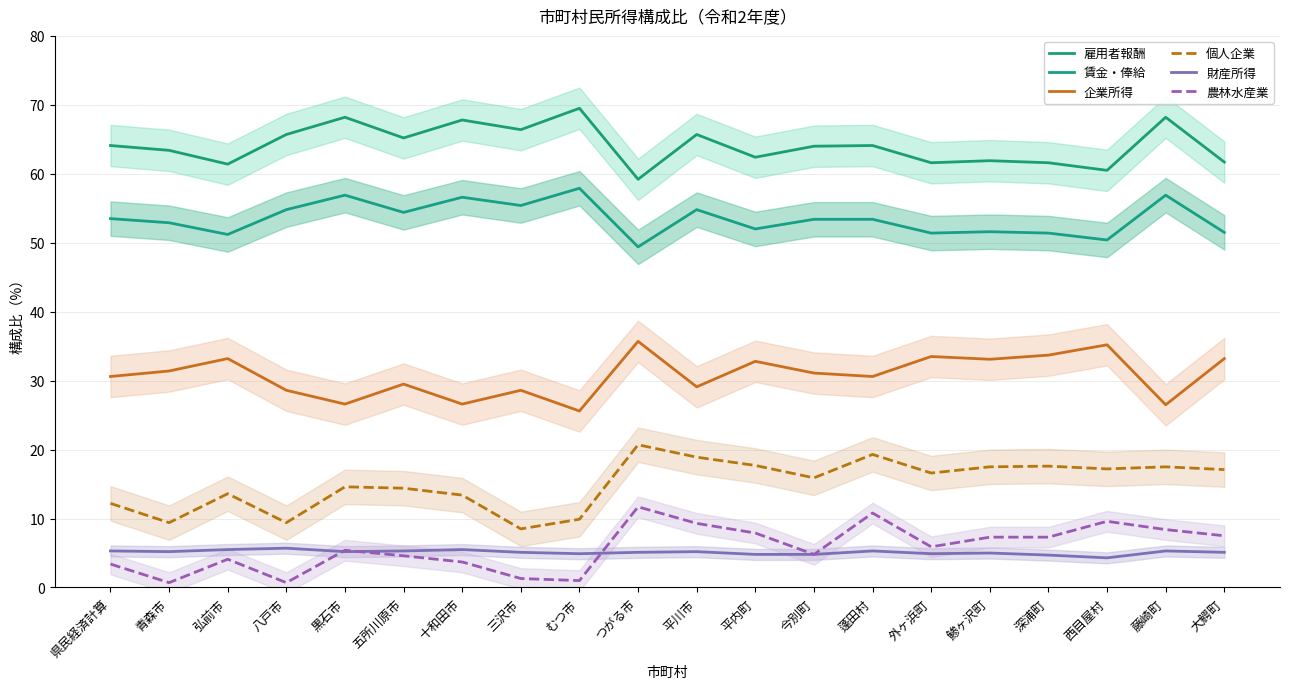

Rank the categories by 賃金・俸給 value from lowest to highest.

つがる市, 西目屋村, 弘前市, 外ヶ浜町, 深浦町, 大鰐町, 鯵ヶ沢町, 平内町, 青森市, 今別町, 蓬田村, 県民経済計算, 五所川原市, 八戸市, 平川市, 三沢市, 十和田市, 黒石市, 藤崎町, むつ市